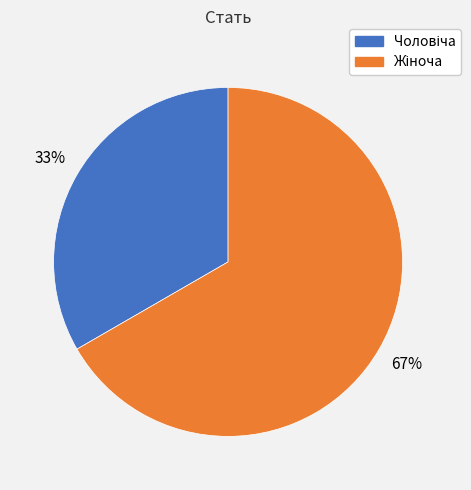

To the nearest percent, what is the average slice percentage?

50%